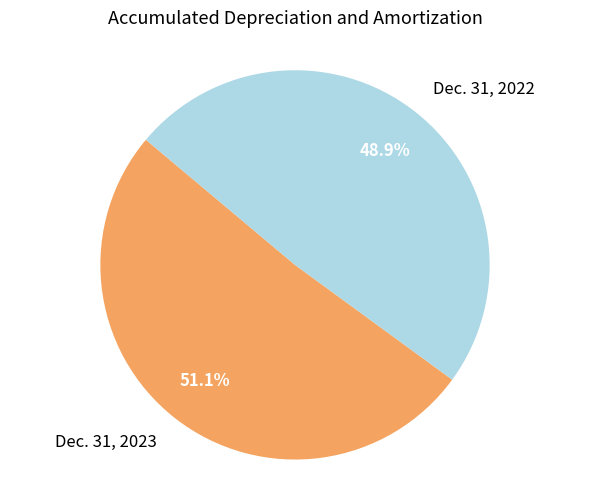

Which slice is the largest?

Dec. 31, 2023